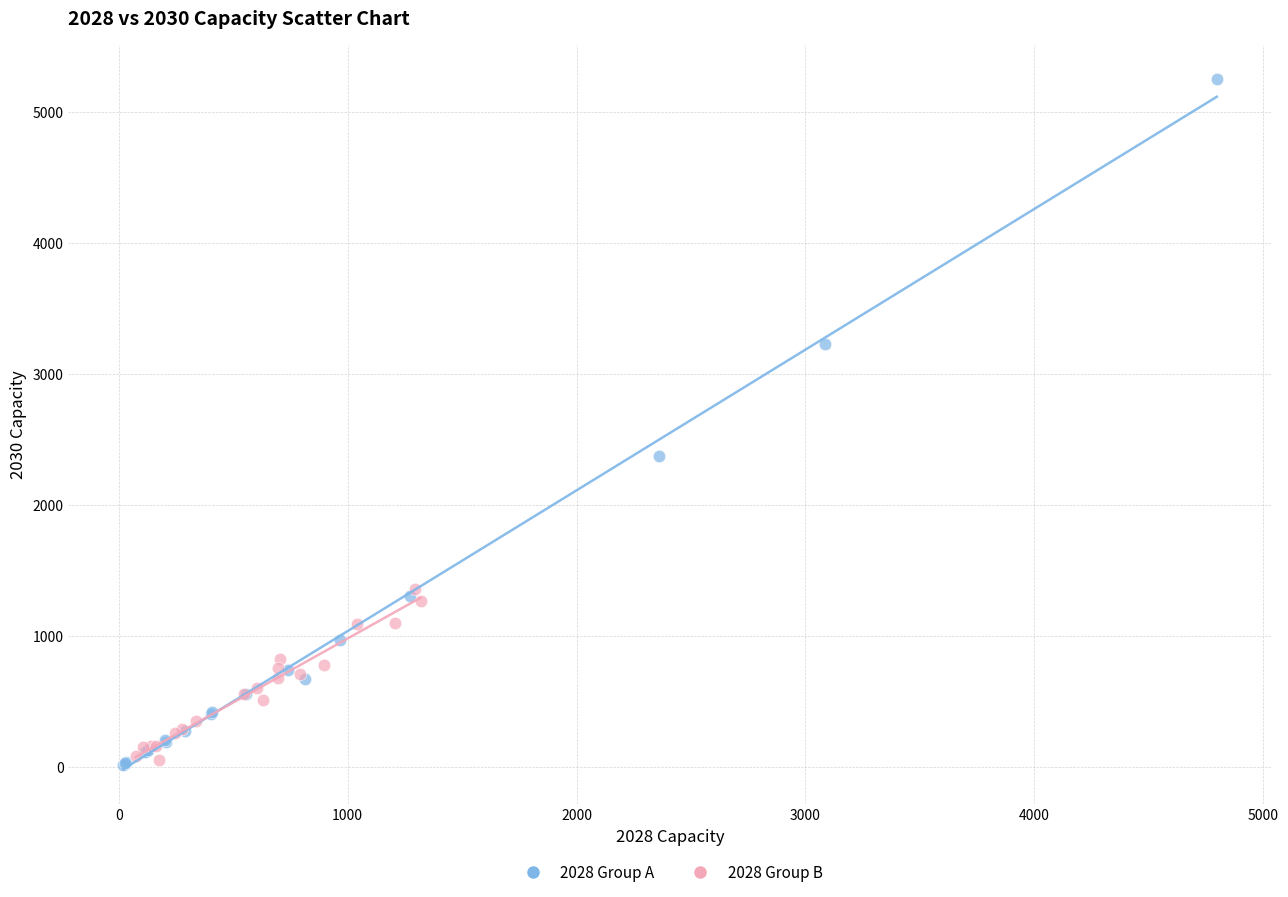

What are all the series names shown in the legend?

2028 Group A, 2028 Group B